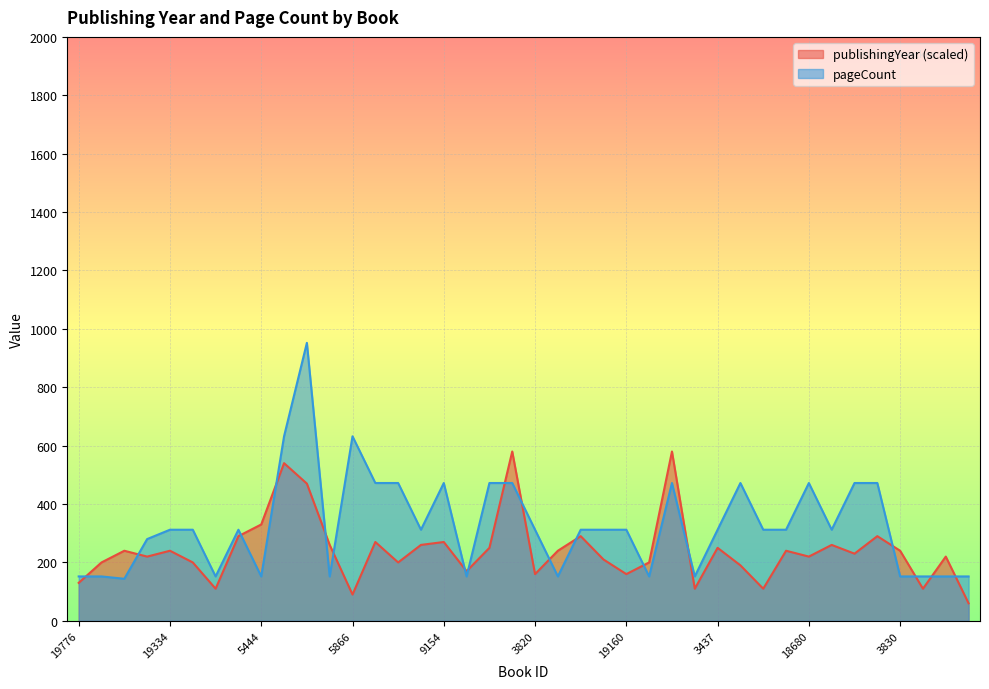

The publishingYear series shows 290 at 7612. True or false?

True